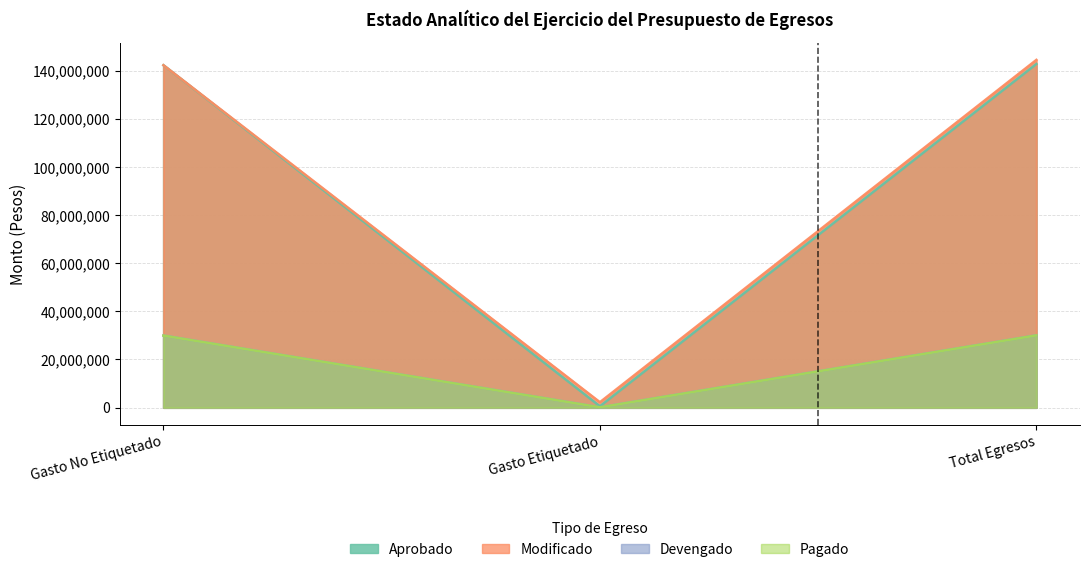

Which category has the highest value across all series?

Total Egresos